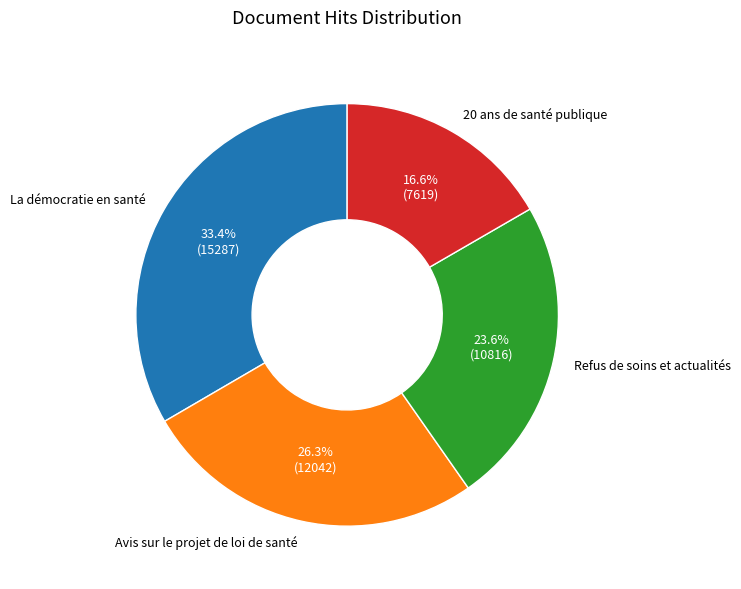

To the nearest percent, what percentage of the pie is 20 ans de santé publique?

17%